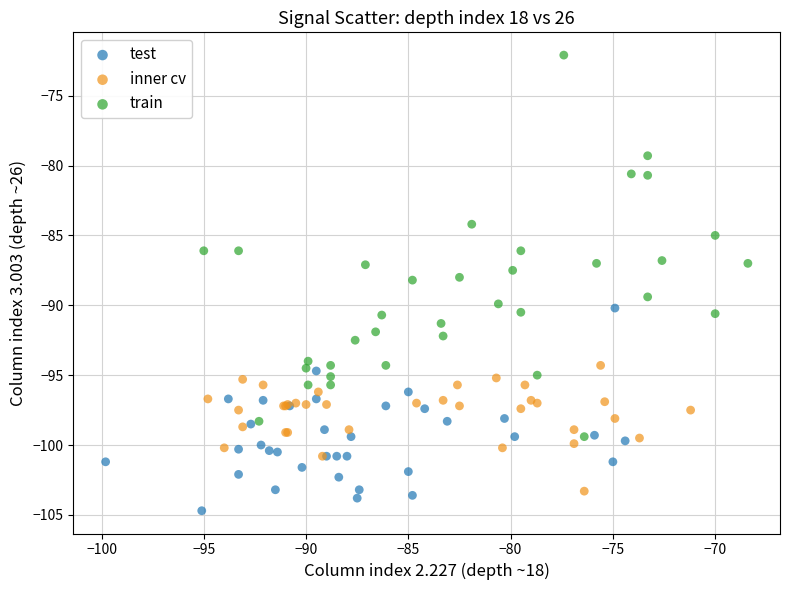

Which series reaches the maximum Y coordinate?

train